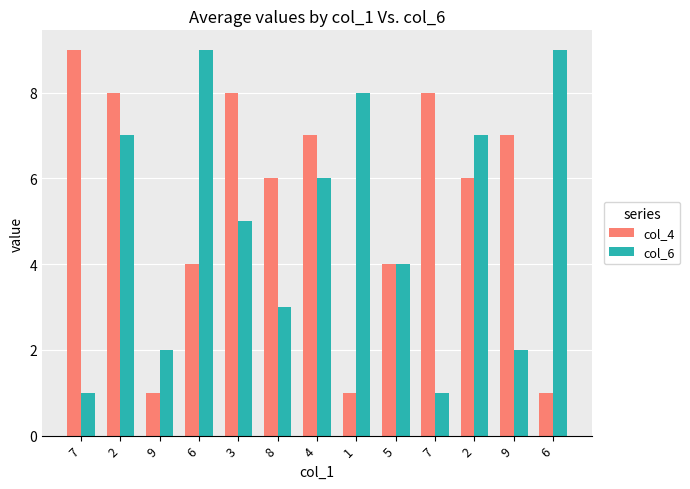

Reading right to left, extract all data points from this chart.

col_4: 6=1	9=7	2=6	7=8	5=4	1=1	4=7	8=6	3=8	6=4	9=1	2=8	7=9
col_6: 6=9	9=2	2=7	7=1	5=4	1=8	4=6	8=3	3=5	6=9	9=2	2=7	7=1